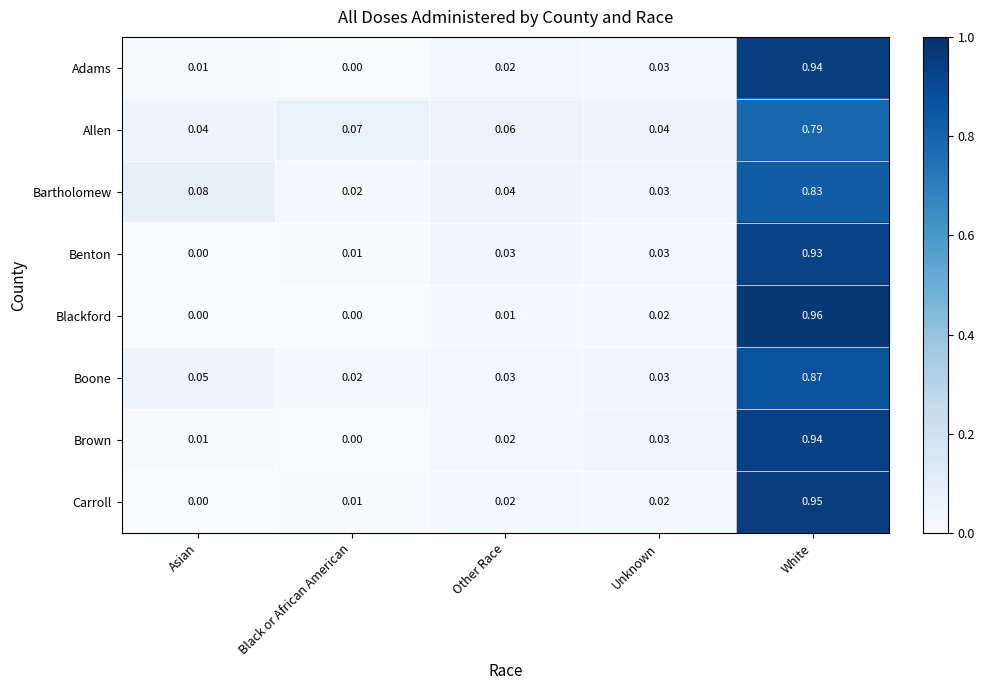

At which label does Allen reach its peak?

White